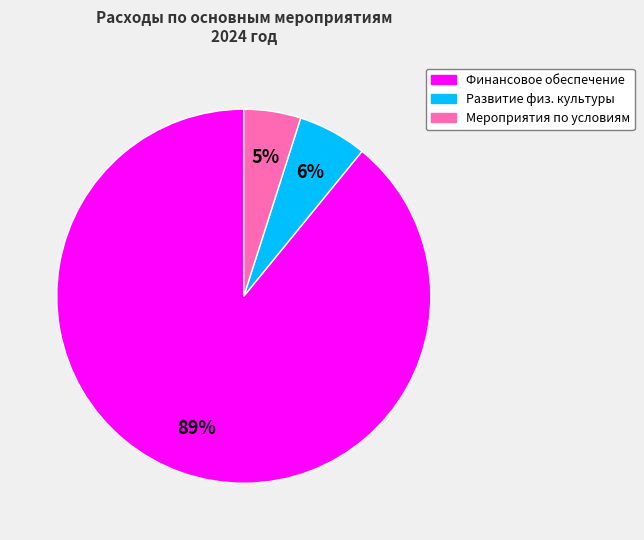

To the nearest percent, what is the average slice percentage?

33%